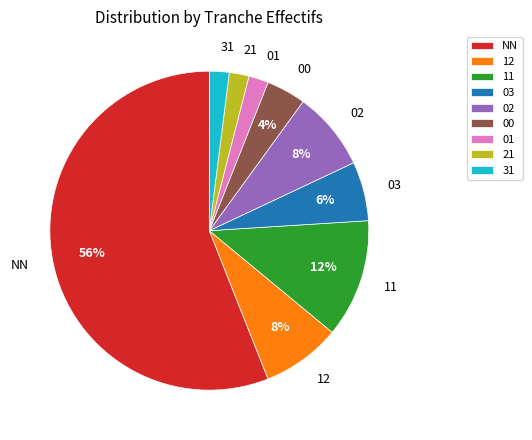

Count the number of slices in the pie.

9